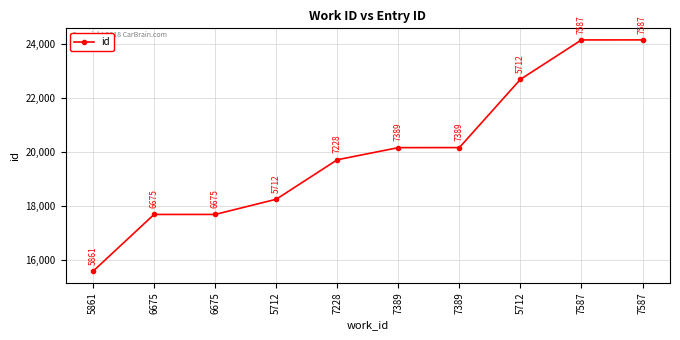

Does the chart have visible grid lines?

Yes